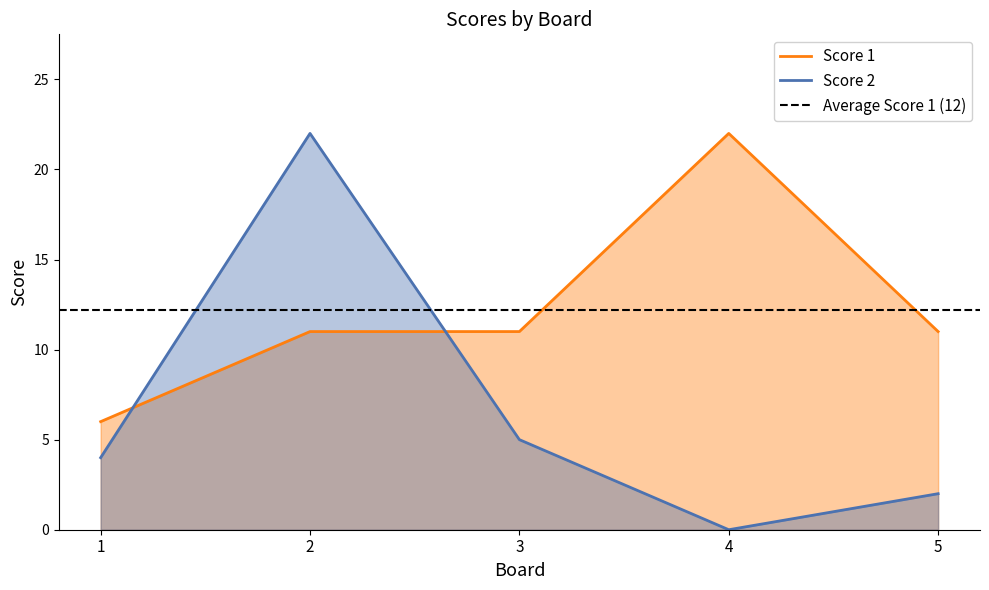

How many times do Score 1 and Score 2 cross each other?

2